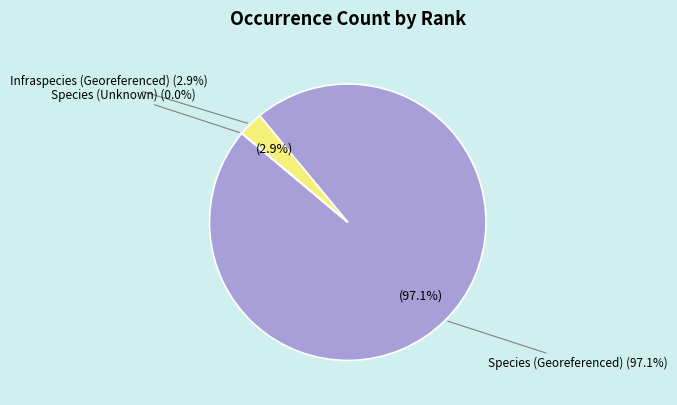

Combined, do Species and Infraspecies account for over 50%?

Yes